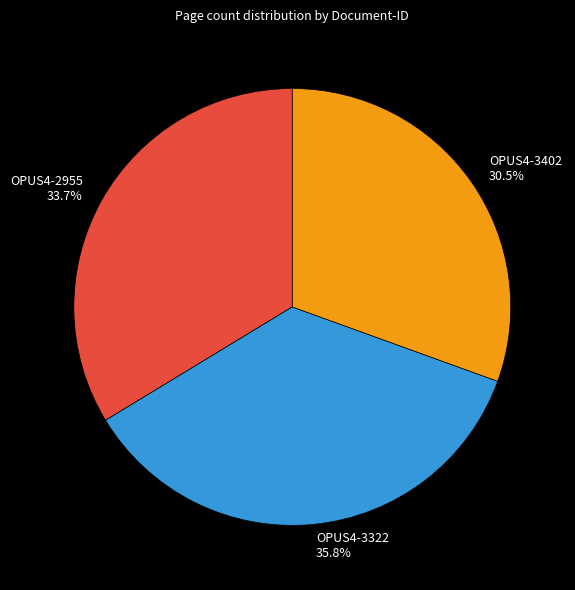

How much of the chart is everything except OPUS4-2955?

66.3%